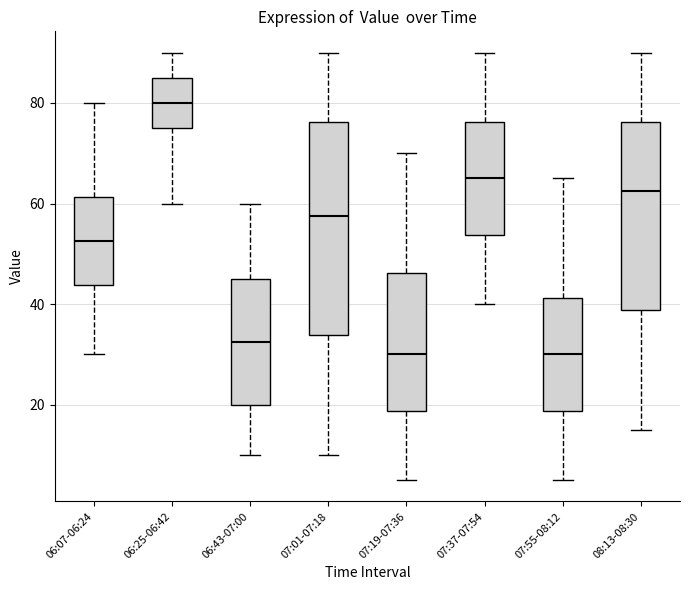

Reading left to right, read every box against the y-axis: the position of its median line, the range the box covers, and the ends of its whiskers. The values are not printed on the chart, so give them approximately, as read against the axis.

06:07-06:24: median 52, box 44 to 62, whiskers 30 to 80
06:25-06:42: median 80, box 76 to 86, whiskers 60 to 90
06:43-07:00: median 32, box 20 to 46, whiskers 10 to 60
07:01-07:18: median 58, box 34 to 76, whiskers 10 to 90
07:19-07:36: median 30, box 18 to 46, whiskers 6 to 70
07:37-07:54: median 66, box 54 to 76, whiskers 40 to 90
07:55-08:12: median 30, box 18 to 42, whiskers 6 to 66
08:13-08:30: median 62, box 38 to 76, whiskers 16 to 90